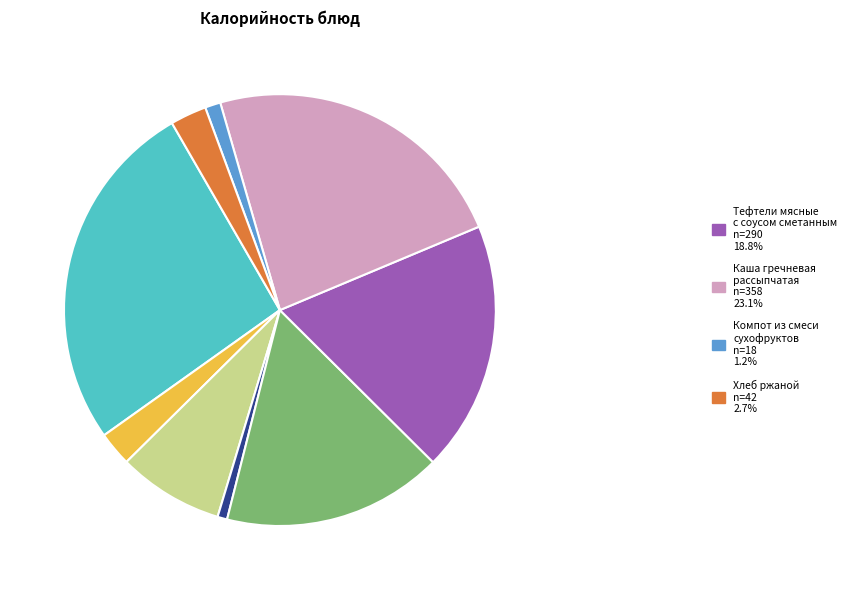

Is there a majority slice in this chart?

No